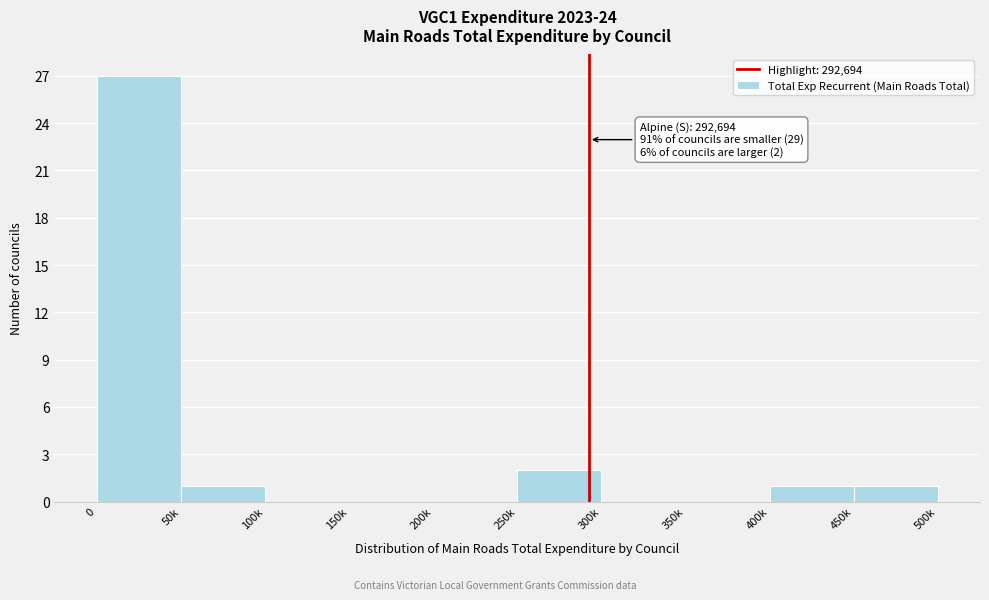

Reading right to left, transcribe all the data shown in this chart.

450k=1	400k=1	350k=0	300k=0	250k=2	200k=0	150k=0	100k=0	50k=1	0=27